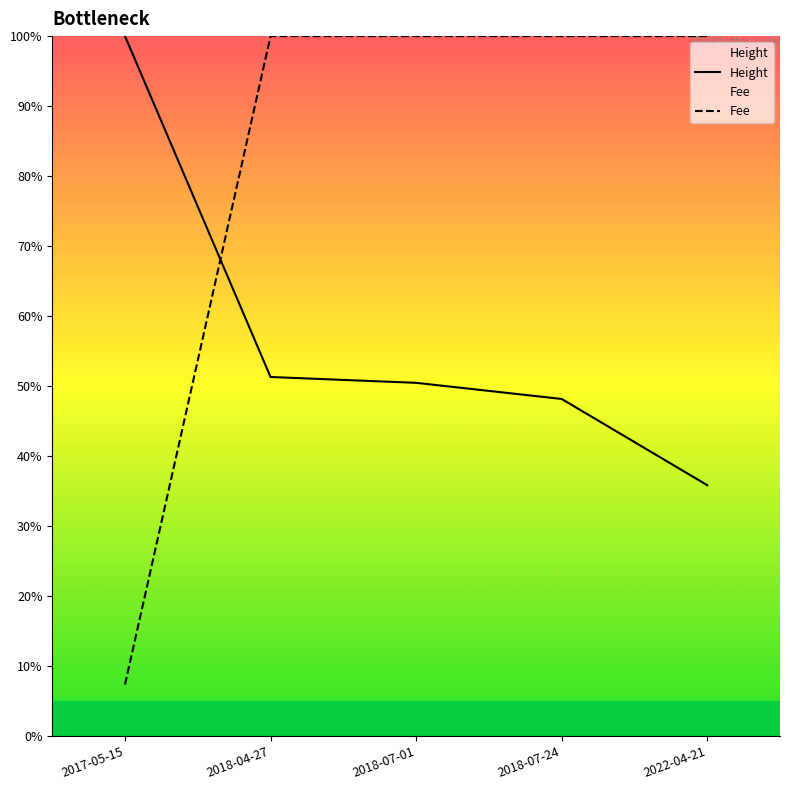

What position from the right is 2022-04-21?

1